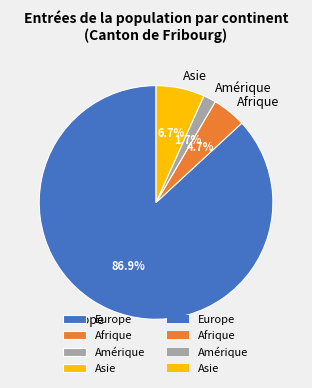

What portion of the pie excludes Europe?

13.1%